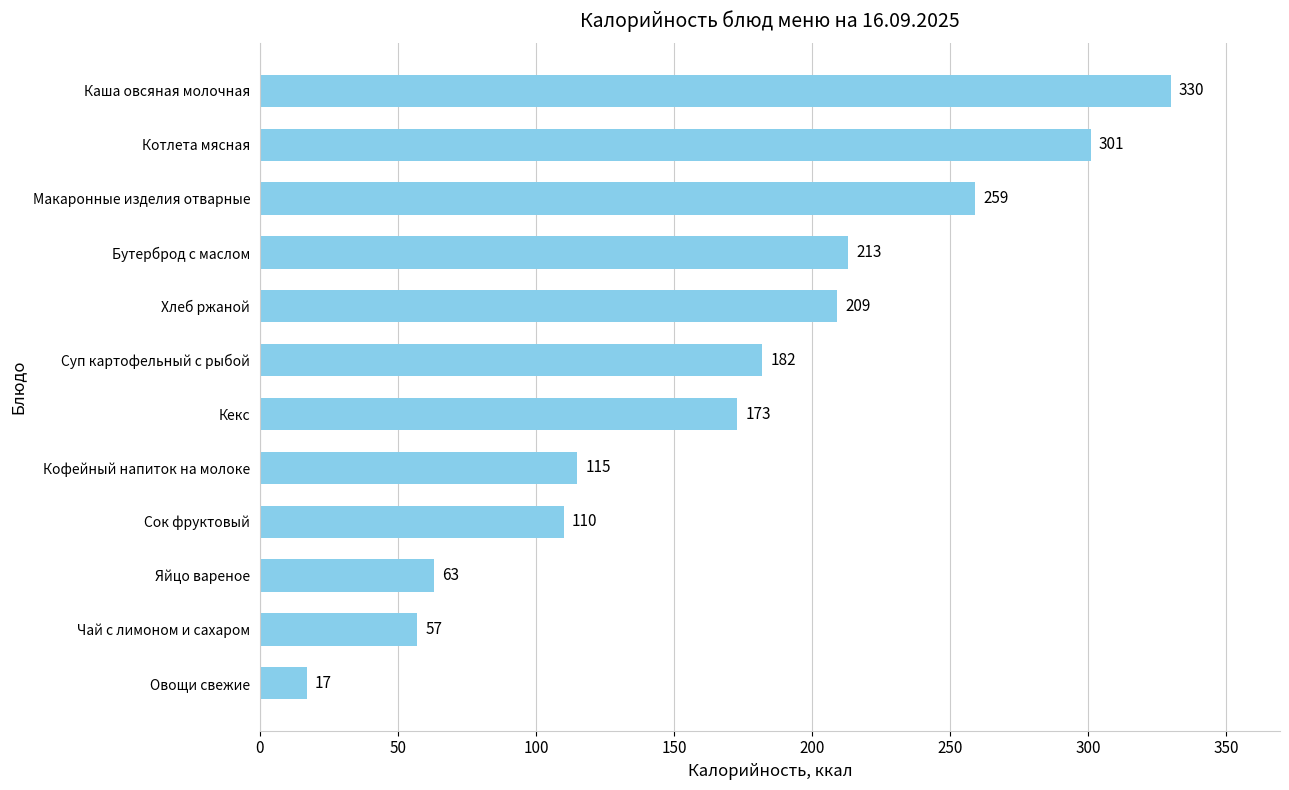

How many bars are there in total?

12